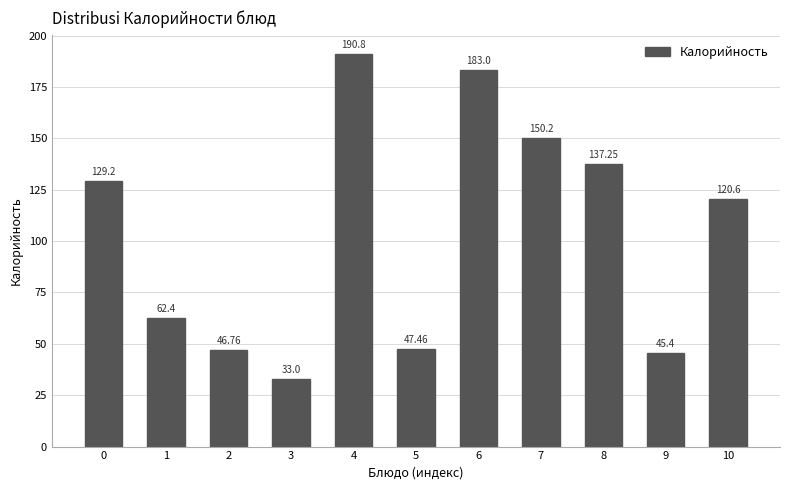

List the labels in order of value, largest first.

4, 6, 7, 8, 0, 10, 1, 5, 2, 9, 3